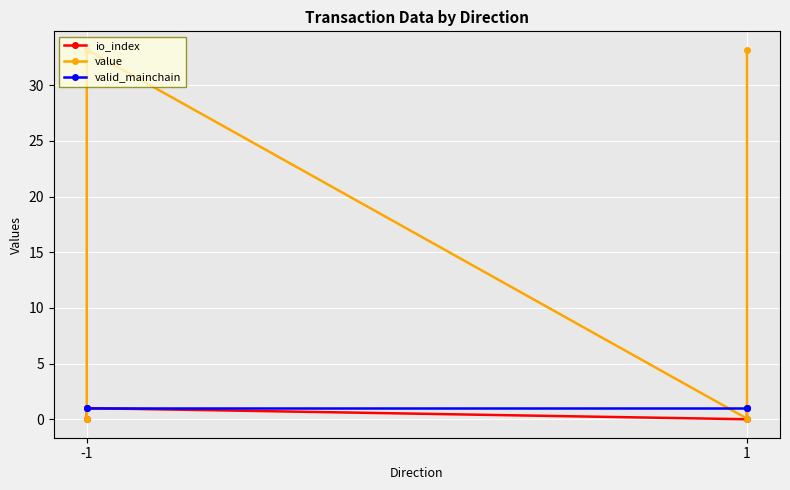

In io_index, how many points are higher than both neighbors (excluding endpoints)?

1